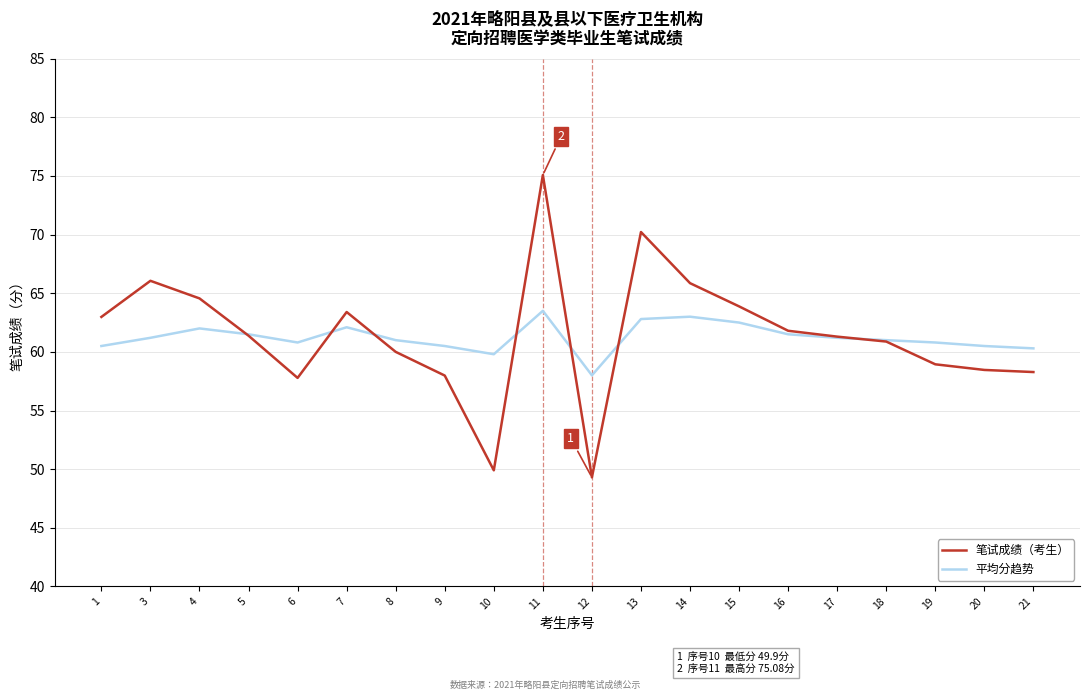

List the series in order of their peak value, highest first.

笔试成绩（考生）, 平均分趋势